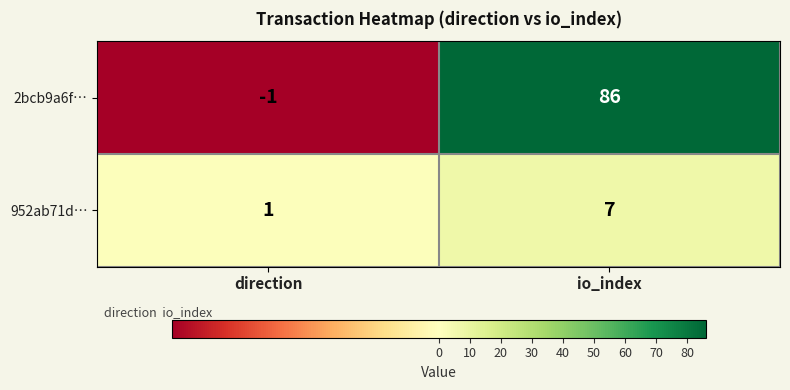

What is the sum of the 952ab71d… values at io_index and direction?

8